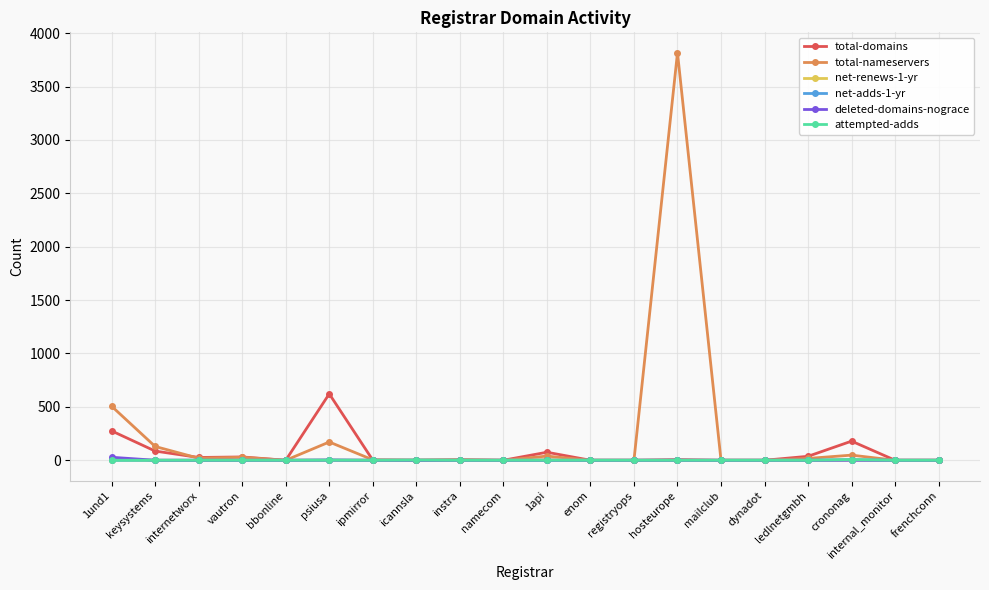

How many distinct data groups are displayed?

6